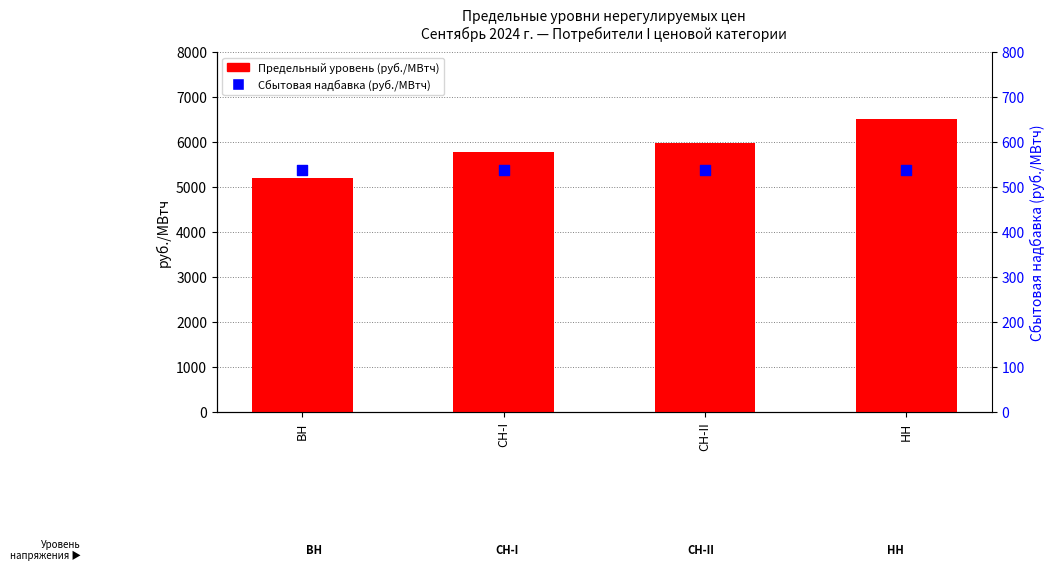

At which category is the sum across all series the highest?

НН